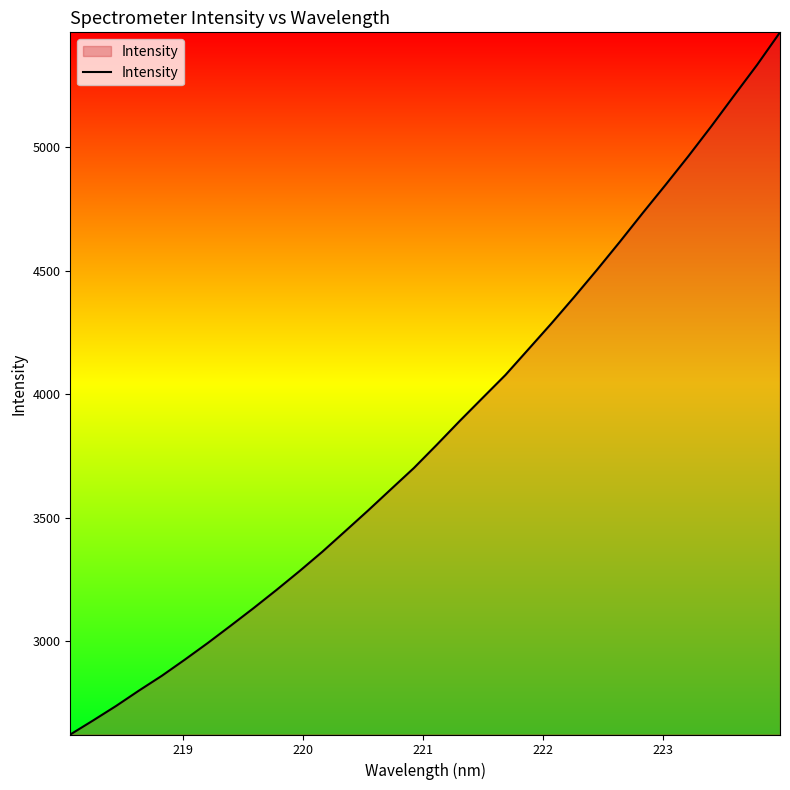

What is the maximum value shown in the chart?

5465.7